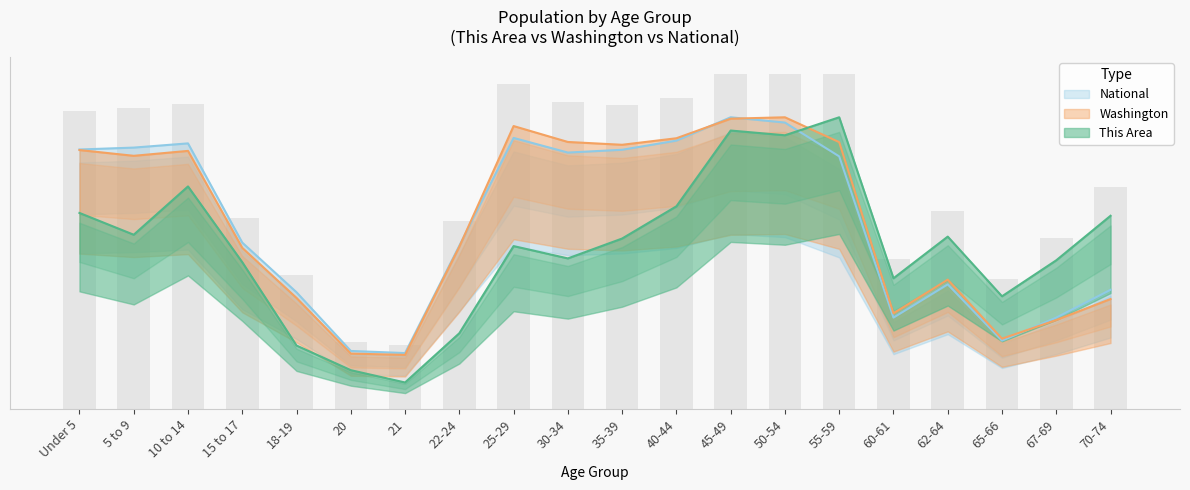

Which series has the largest total across all categories?

Washington